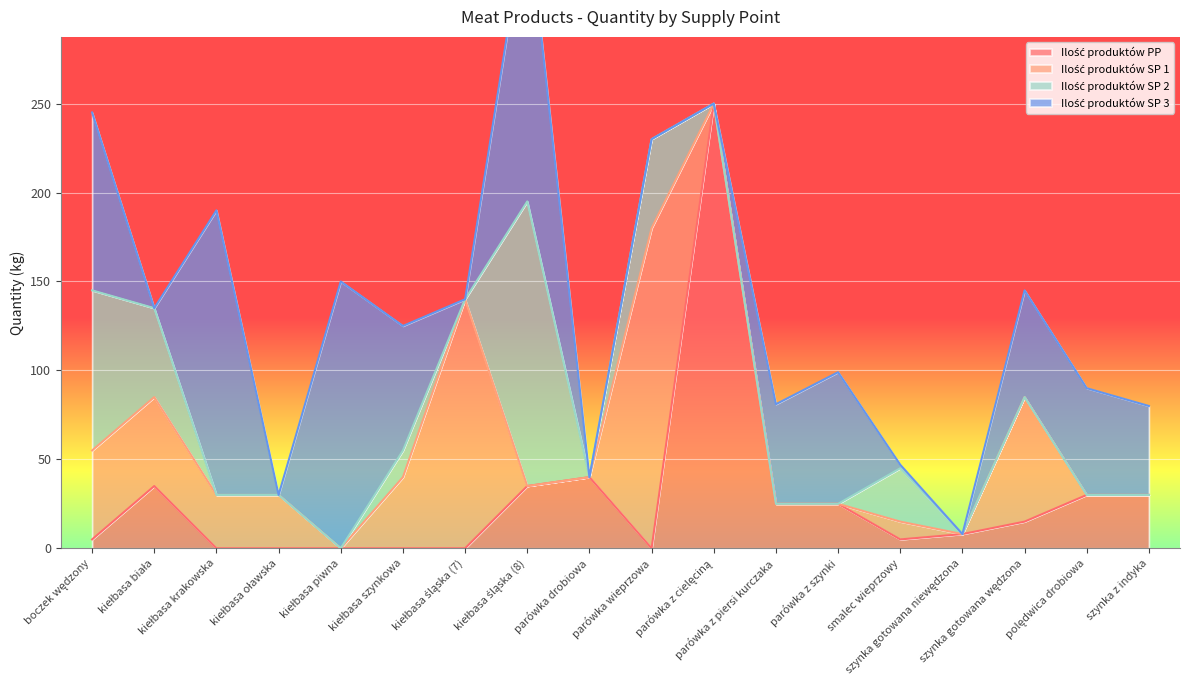

Is it true that Ilość produktów SP 2 equals 0 at parówka drobiowa?

True